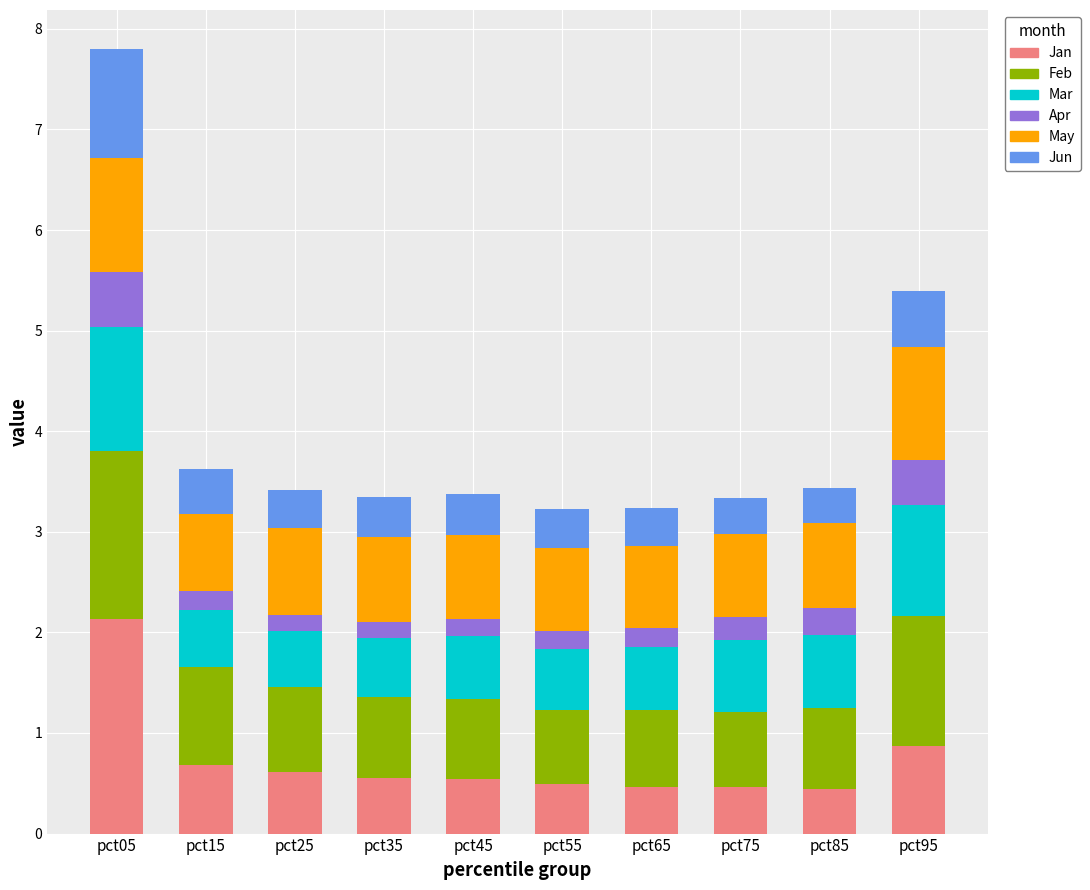

Are the bars horizontal?

No